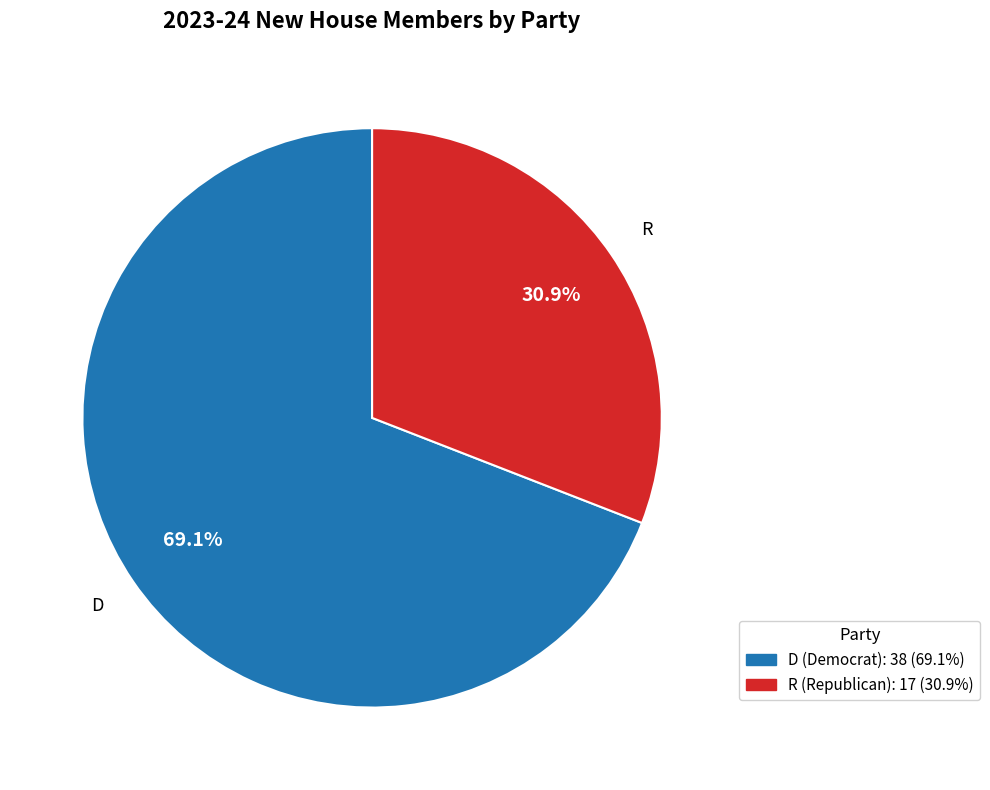

Is there a majority slice in this chart?

Yes